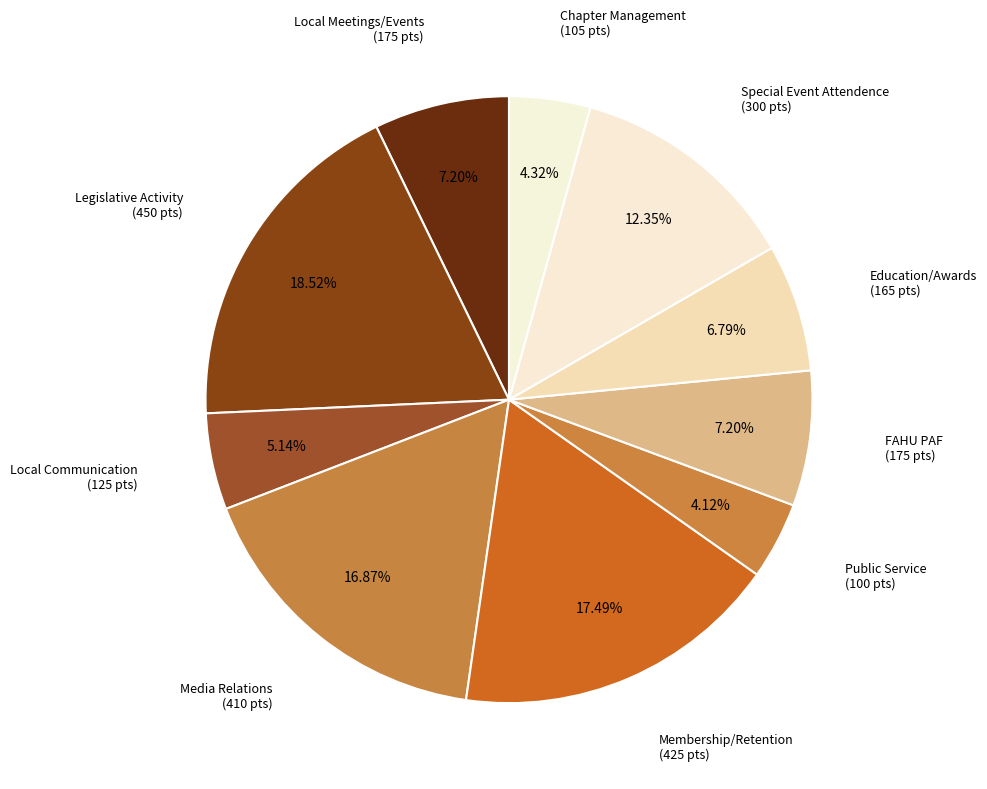

Is the sum of Legislative Activity and Local Communication greater than half?

No